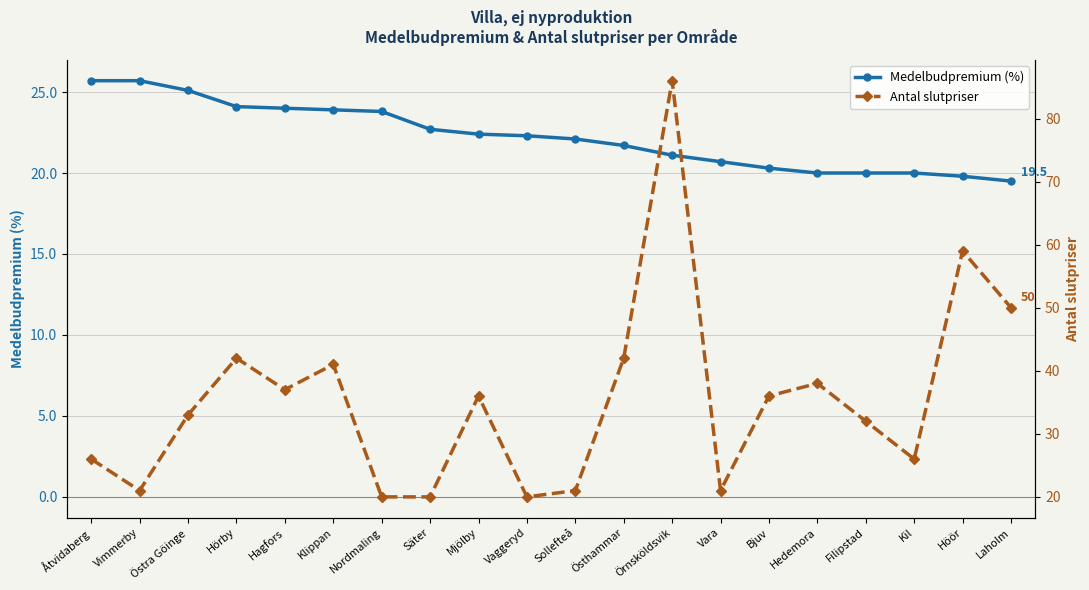

Where do Antal slutpriser and Medelbudpremium (%) first cross each other?

Åtvidaberg and Vimmerby